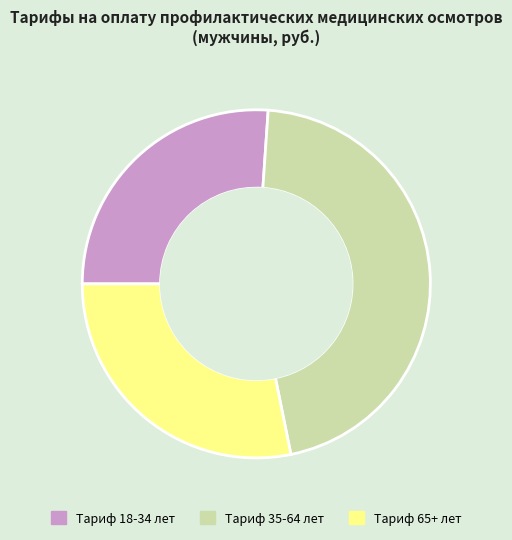

Which has a higher value, Тариф 65+ лет or Тариф 18-34 лет?

Тариф 65+ лет